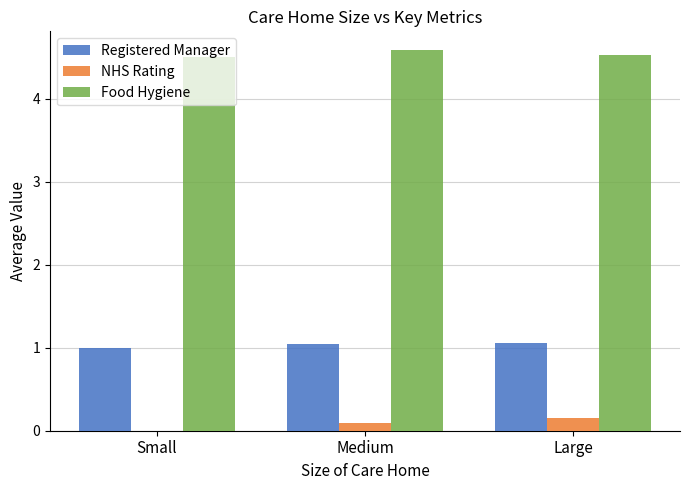

What is the total value across all series at Large?

5.7